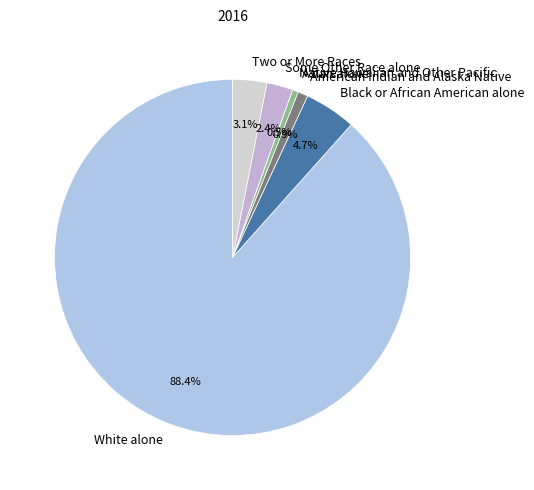

Which category has the biggest portion of the pie?

White alone